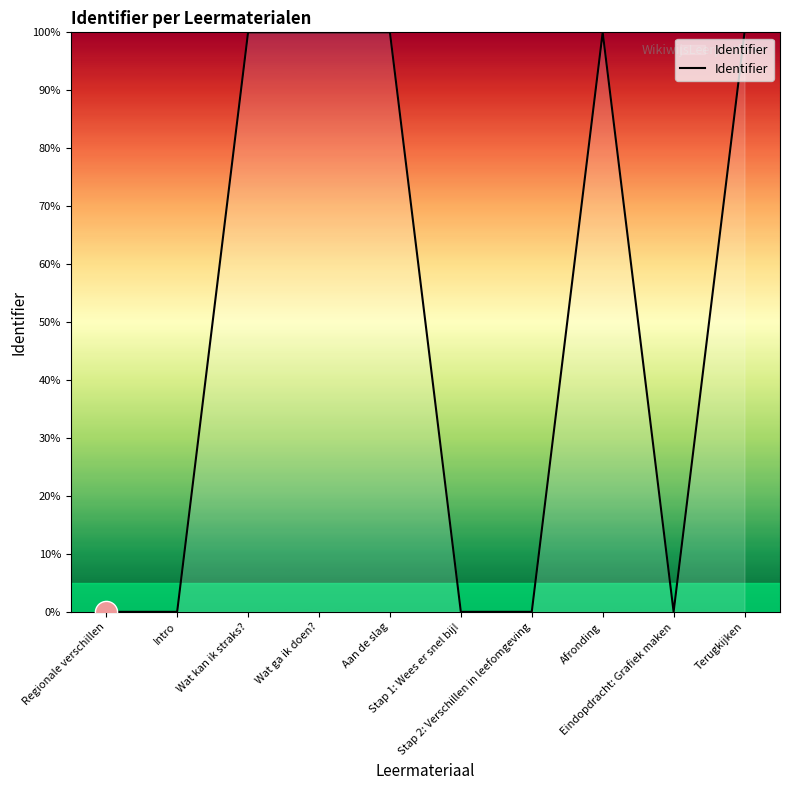

What is the difference between the maximum and minimum values?

100.0